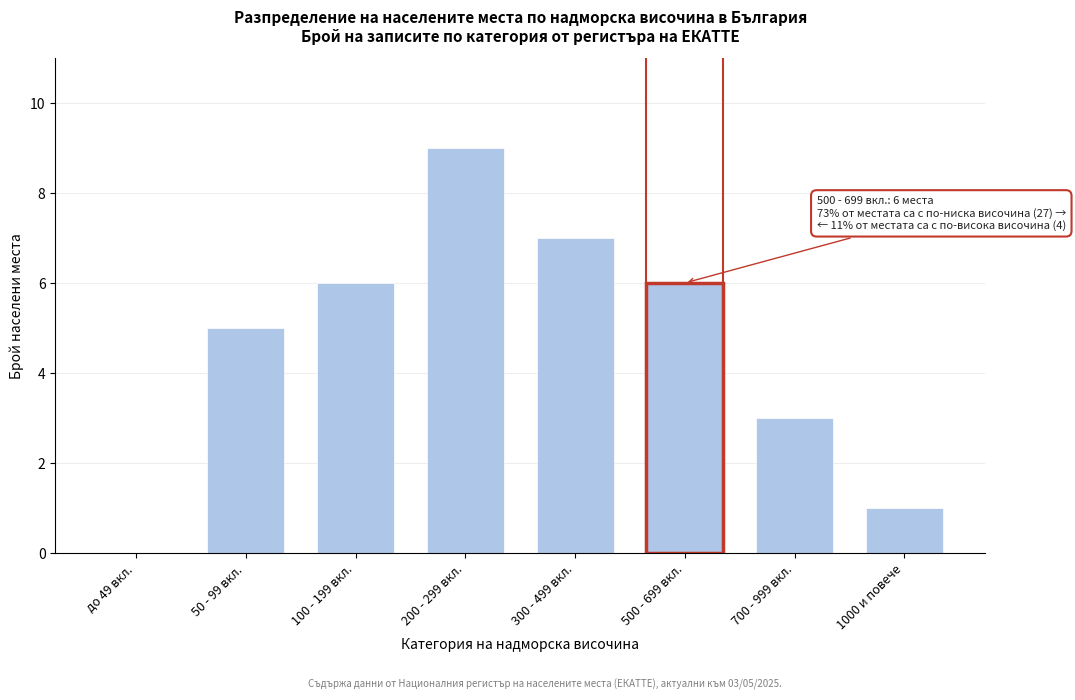

Reading left to right, what are all the values shown in this chart?

до 49 вкл.=0	50 - 99 вкл.=5	100 - 199 вкл.=6	200 - 299 вкл.=9	300 - 499 вкл.=7	500 - 699 вкл.=6	700 - 999 вкл.=3	1000 и повече=1